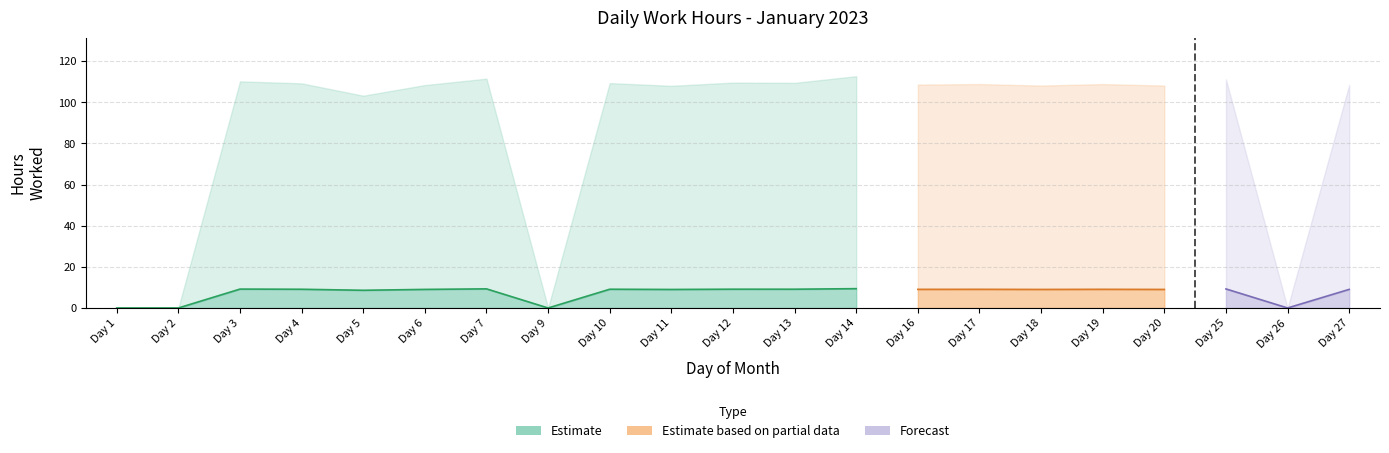

What is the value of the Low (hours worked) point at the 14th from the left?

9.1